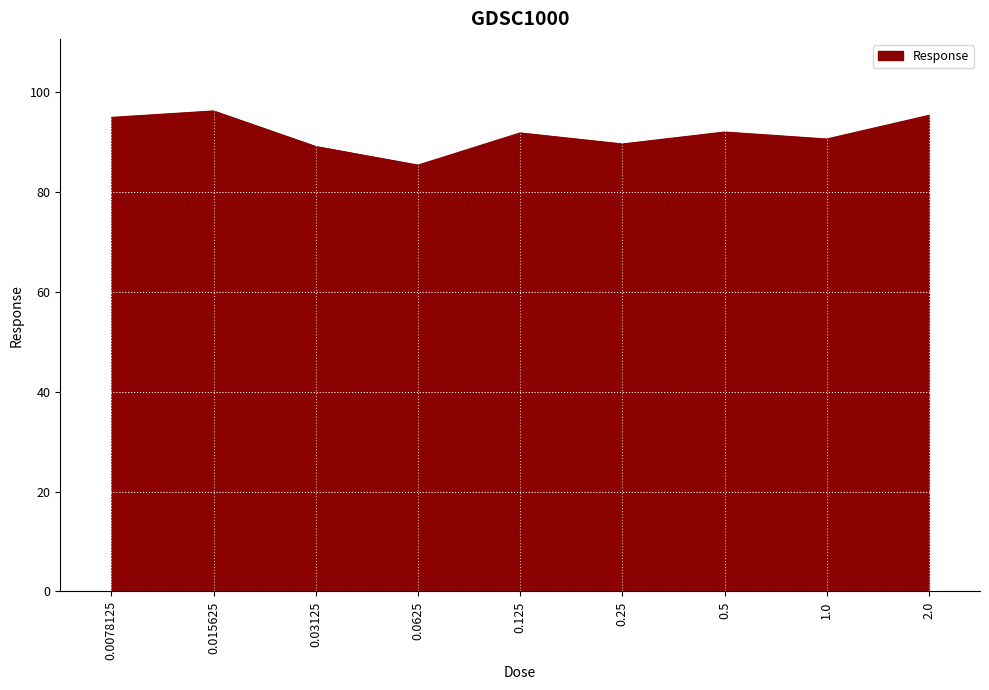

What is the change in value from 0.0625 to 1.0?

+5.2